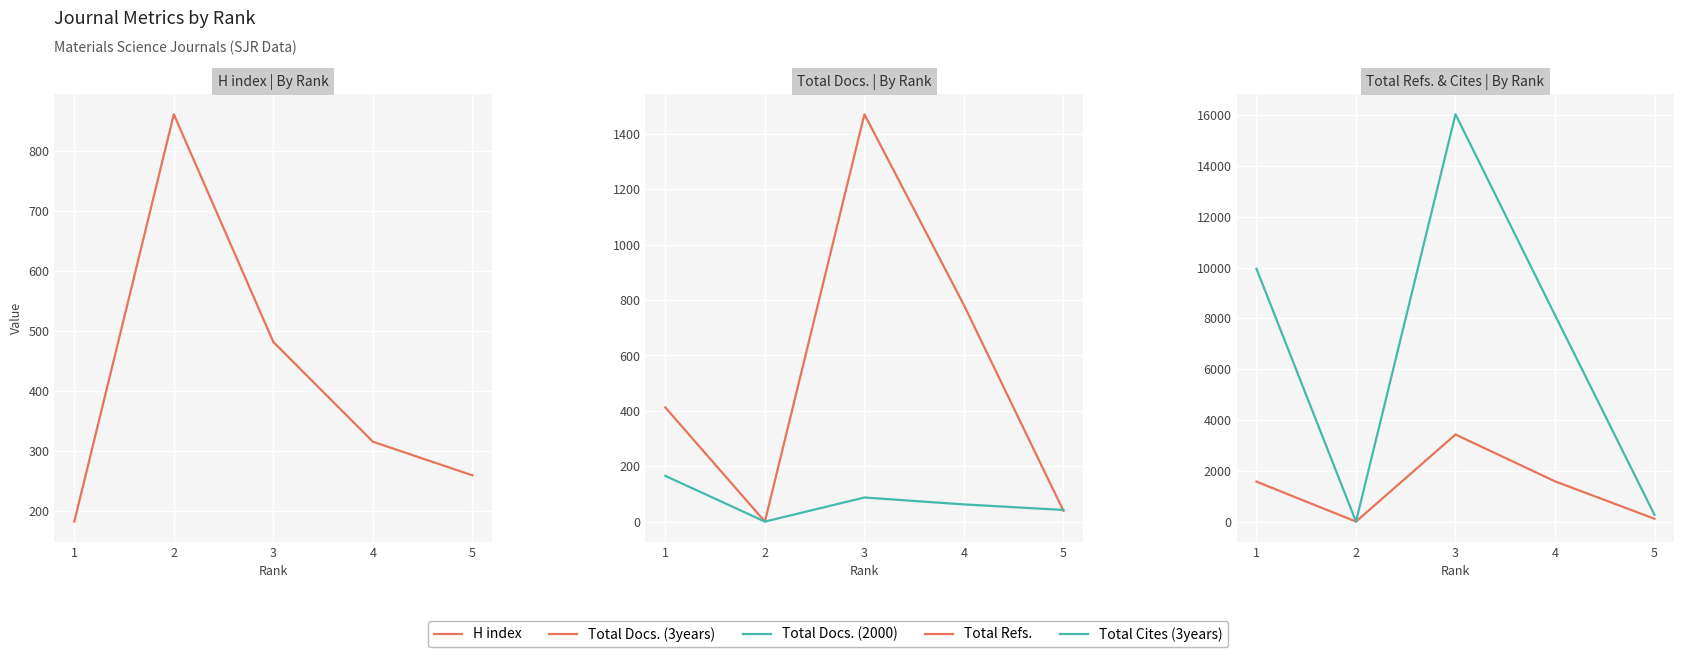

At how many categories does at least one series exceed 11351?

1